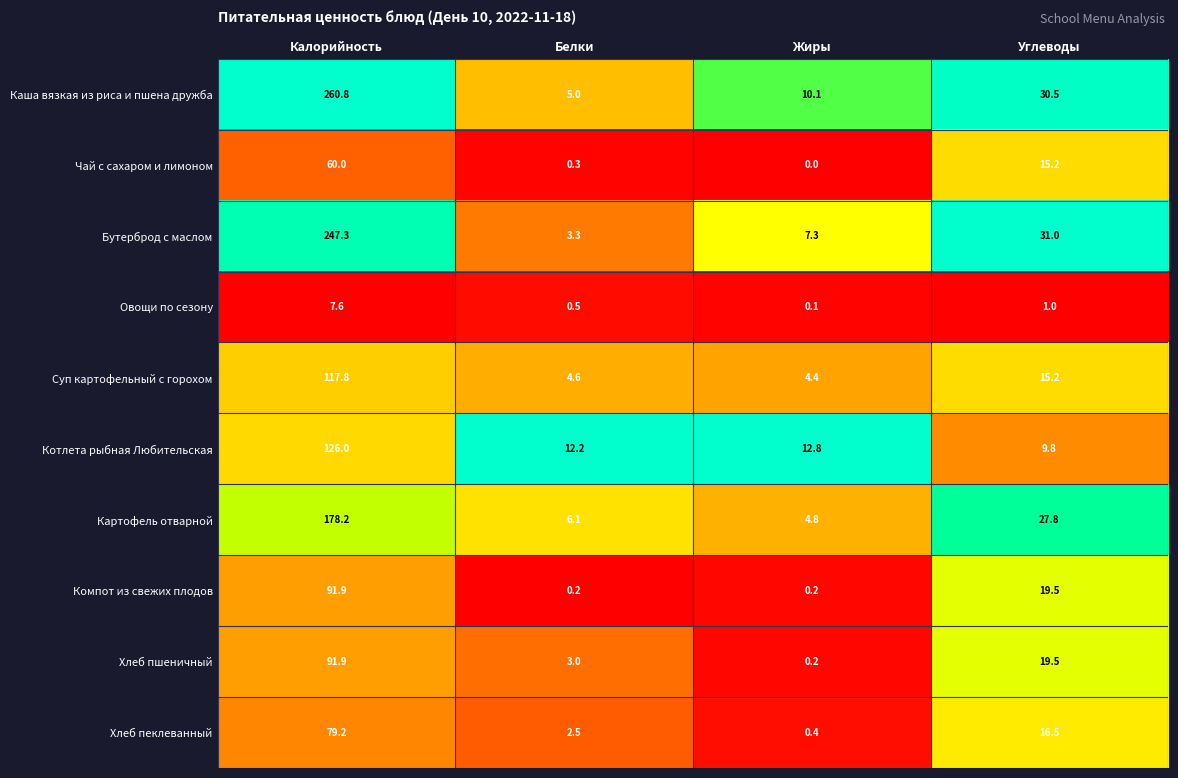

Count the number of data series in this chart.

10